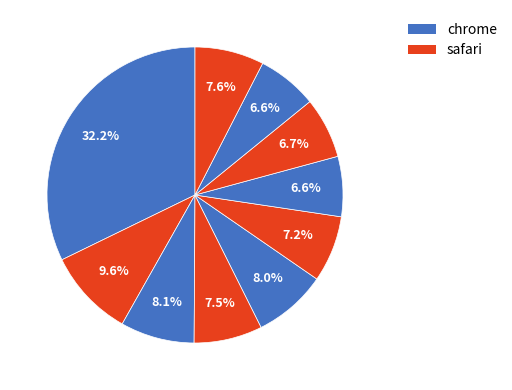

How many segments does this pie chart have?

10